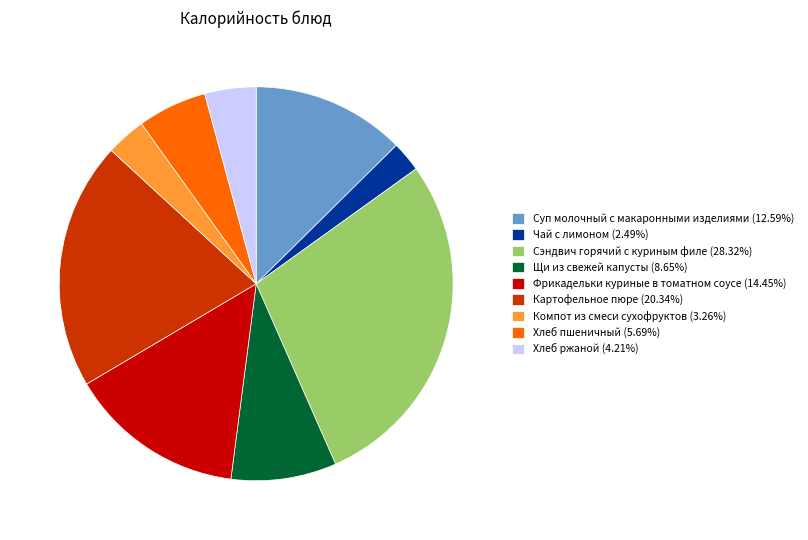

How many slices are in this pie chart?

9